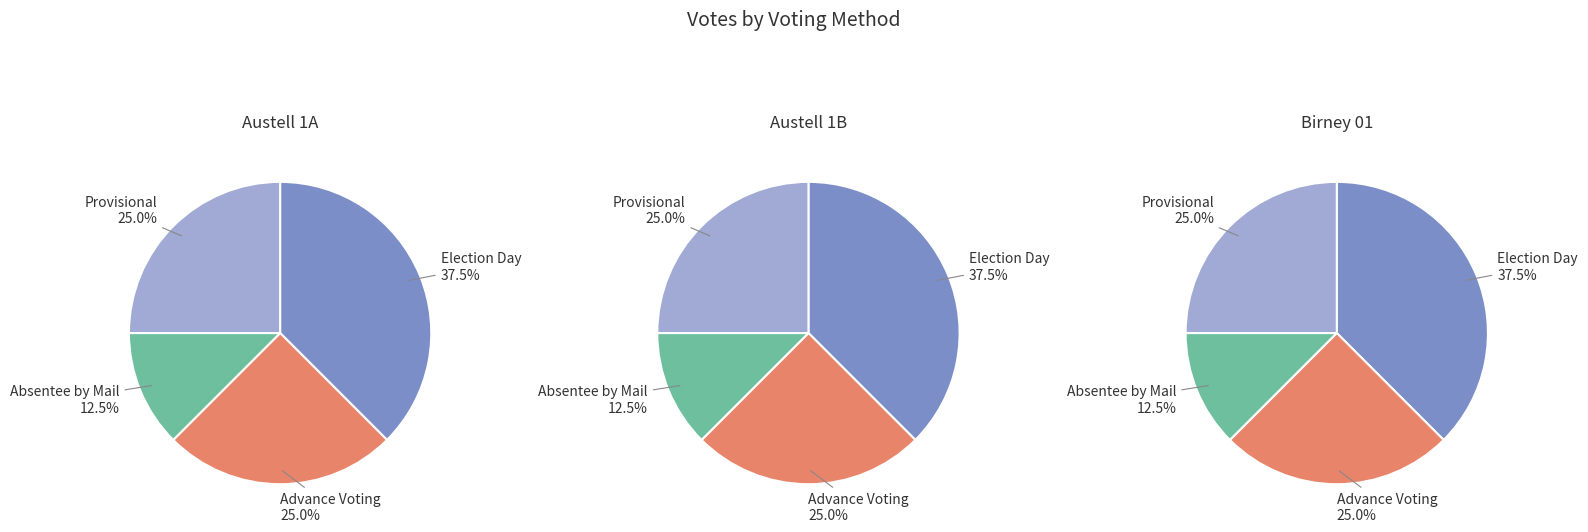

Rank the categories by value from lowest to highest.

Absentee by Mail, Advance Voting, Provisional, Election Day